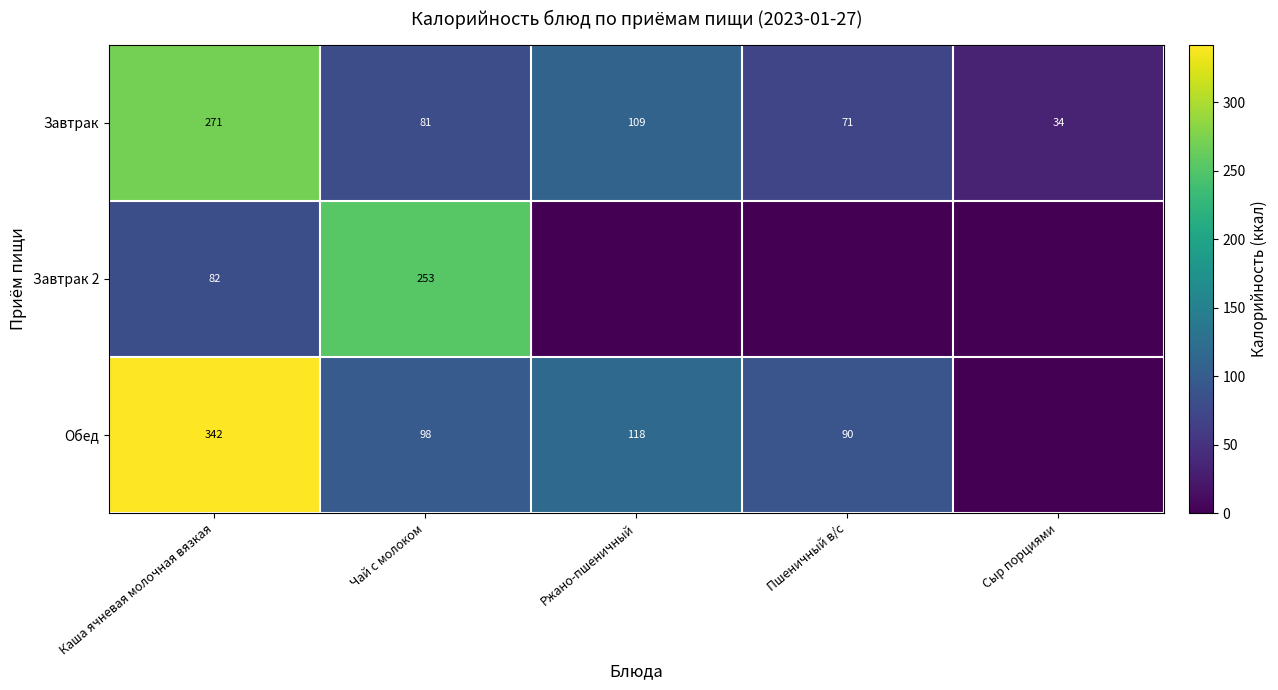

How many data points in Завтрак are less than 81?

2